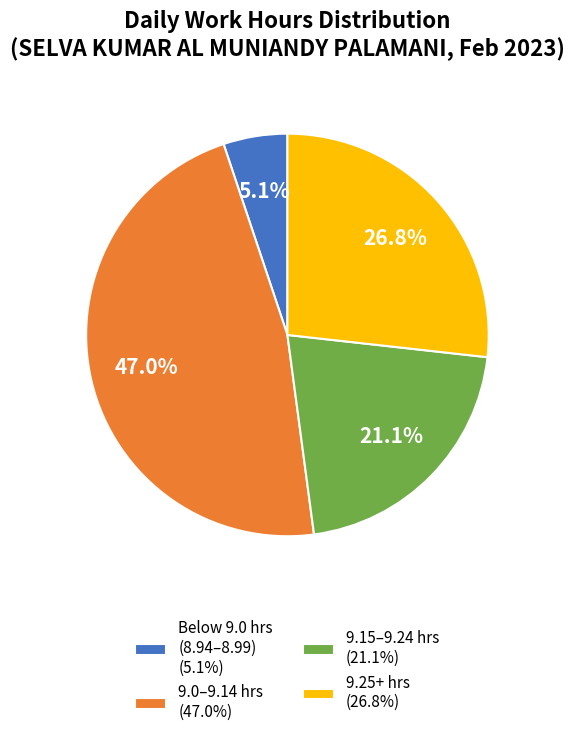

Approximately how many times larger is the value at 9.25+ hrs (26.8%) compared to 9.15–9.24 hrs (21.1%)?

1.3